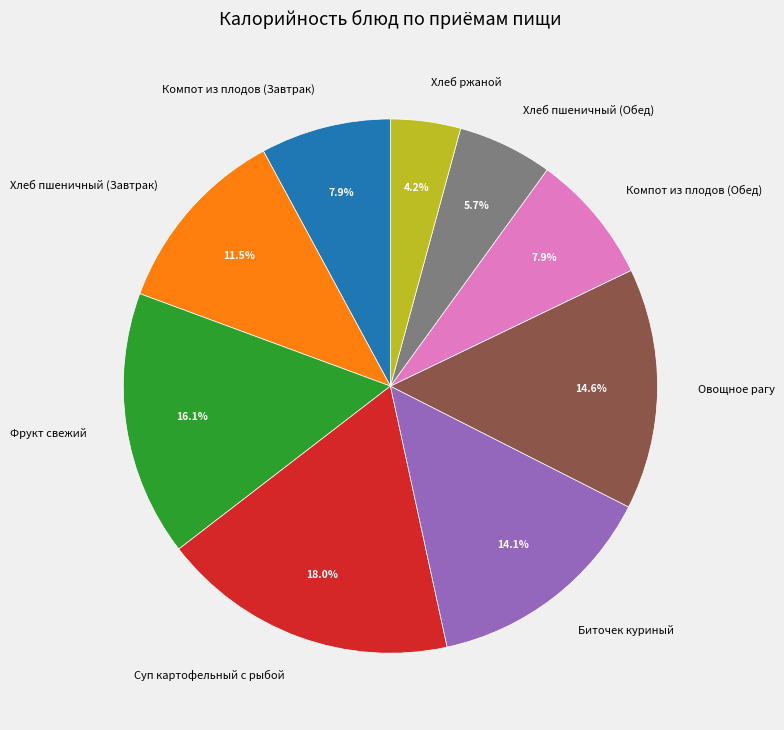

Which category has the biggest portion of the pie?

Суп картофельный с рыбой